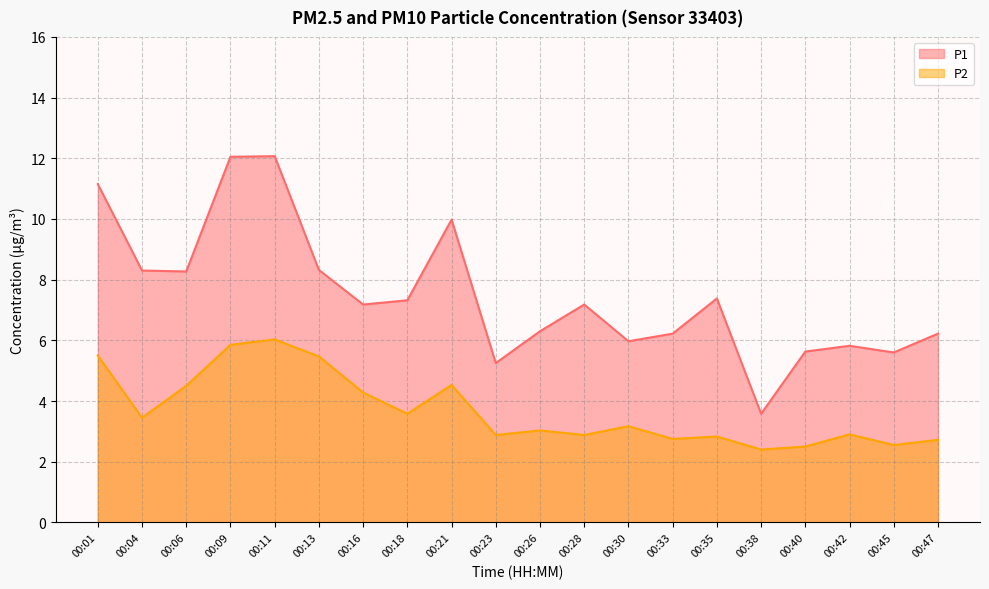

In P2, how many points are higher than both neighbors (excluding endpoints)?

6